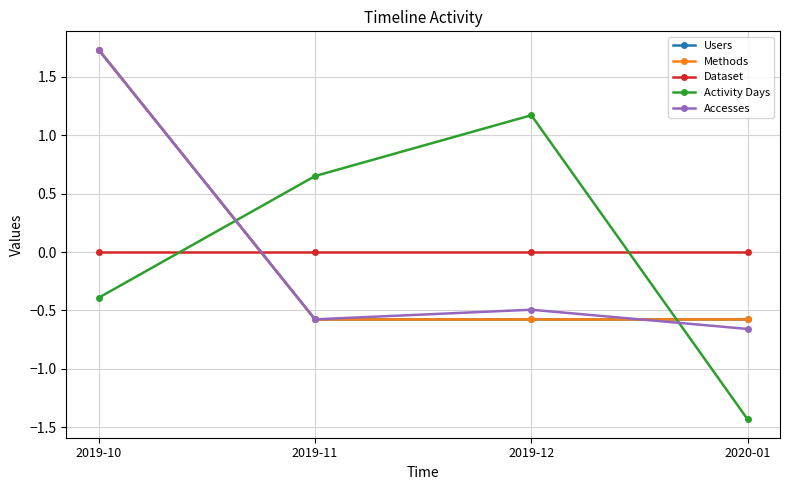

Which series has the largest total across all categories?

Activity Days